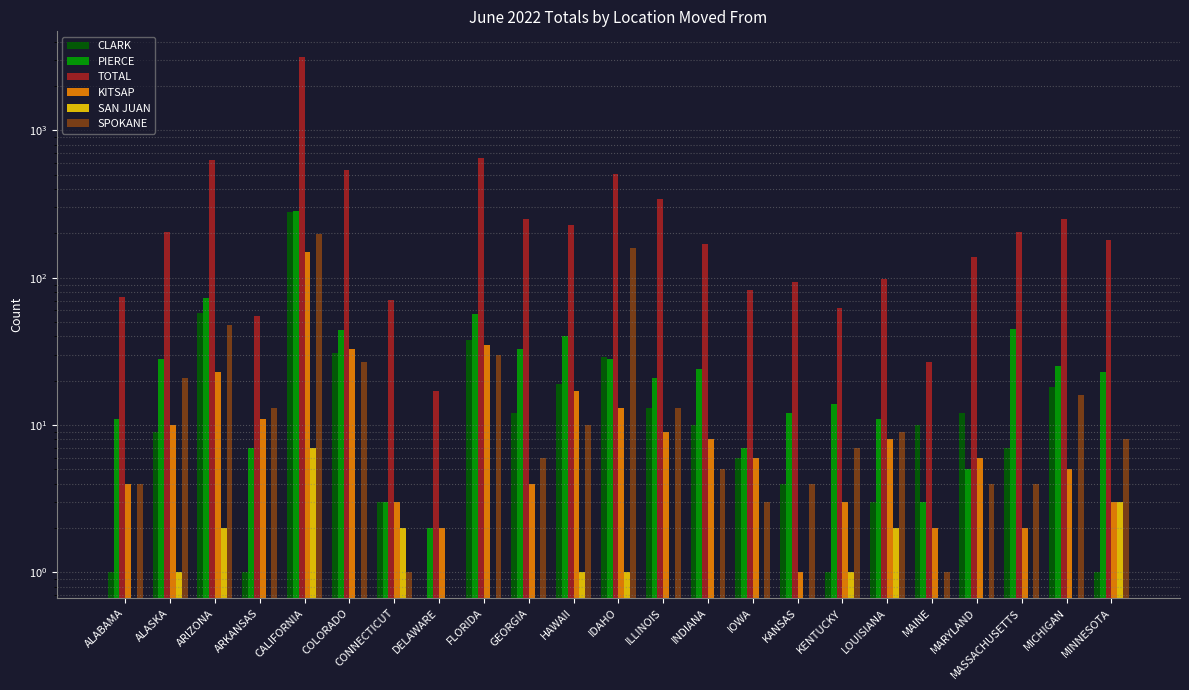

True or false: PIERCE has a value of 28 at ALASKA.

True